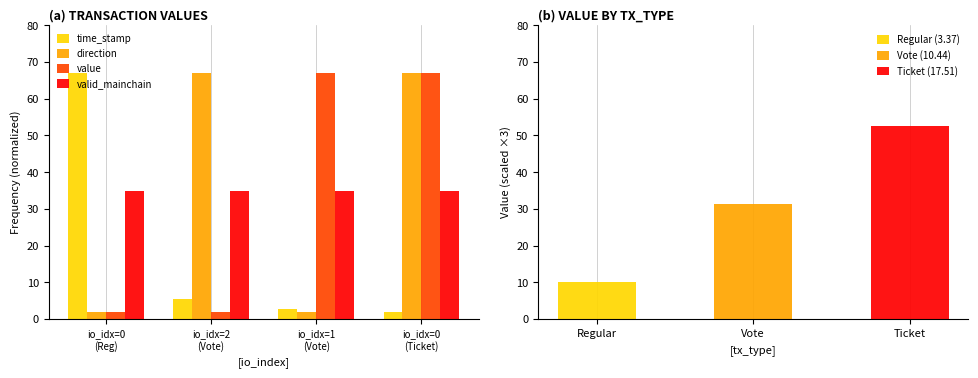

What are all the series names shown in the legend?

time_stamp, direction, value, valid_mainchain